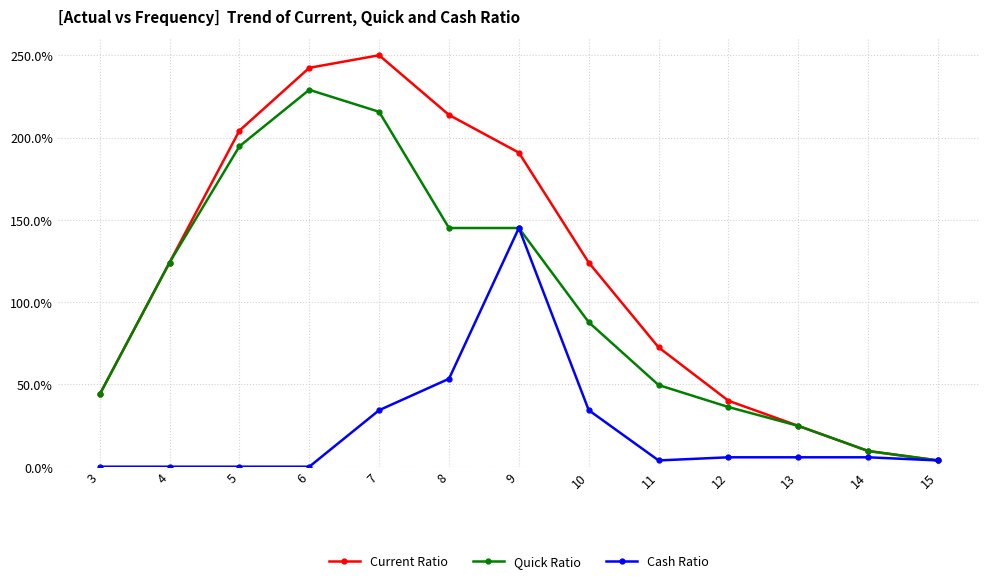

Where is the first local maximum for Quick Ratio?

6